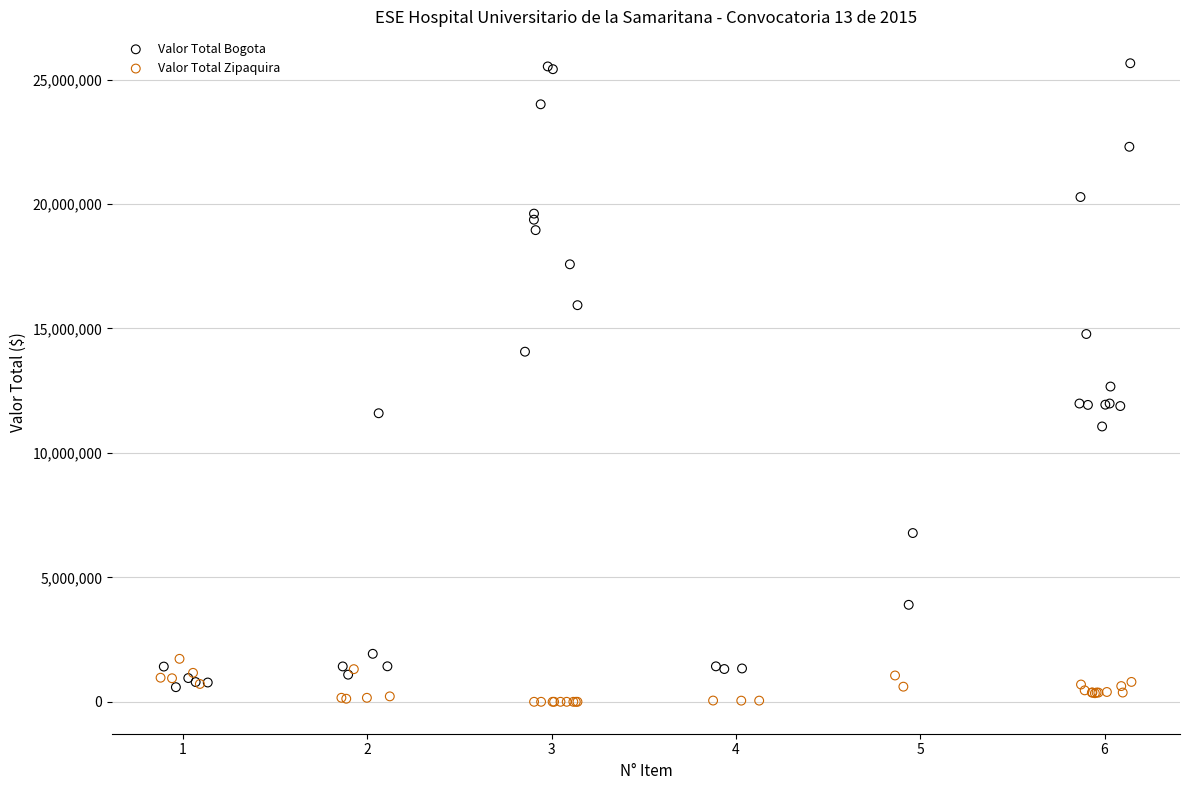

Which series has the largest Y range (max minus min)?

Valor Total Bogota